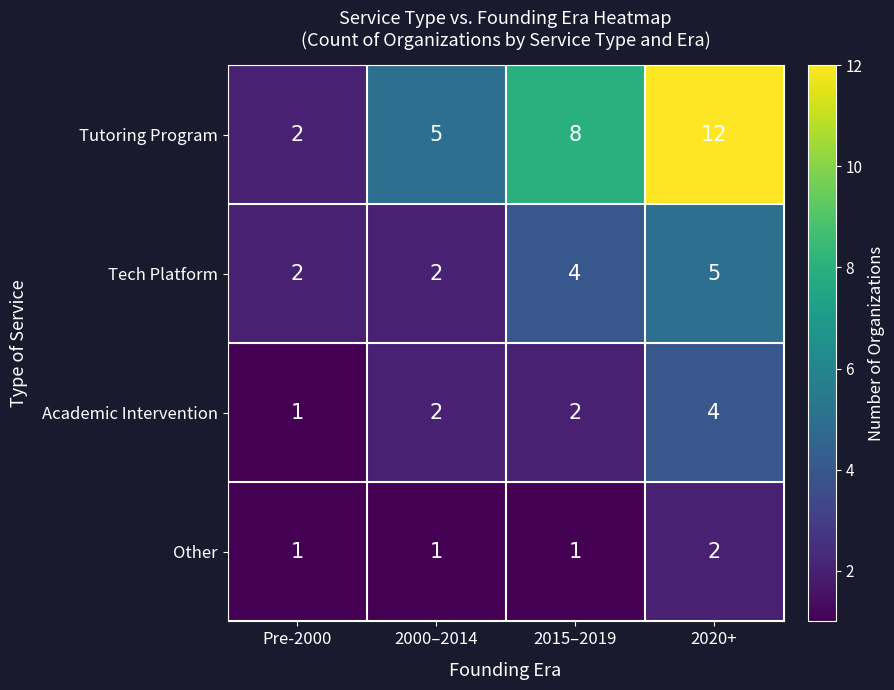

The value of Other at 2015–2019 is 1. True or false?

True